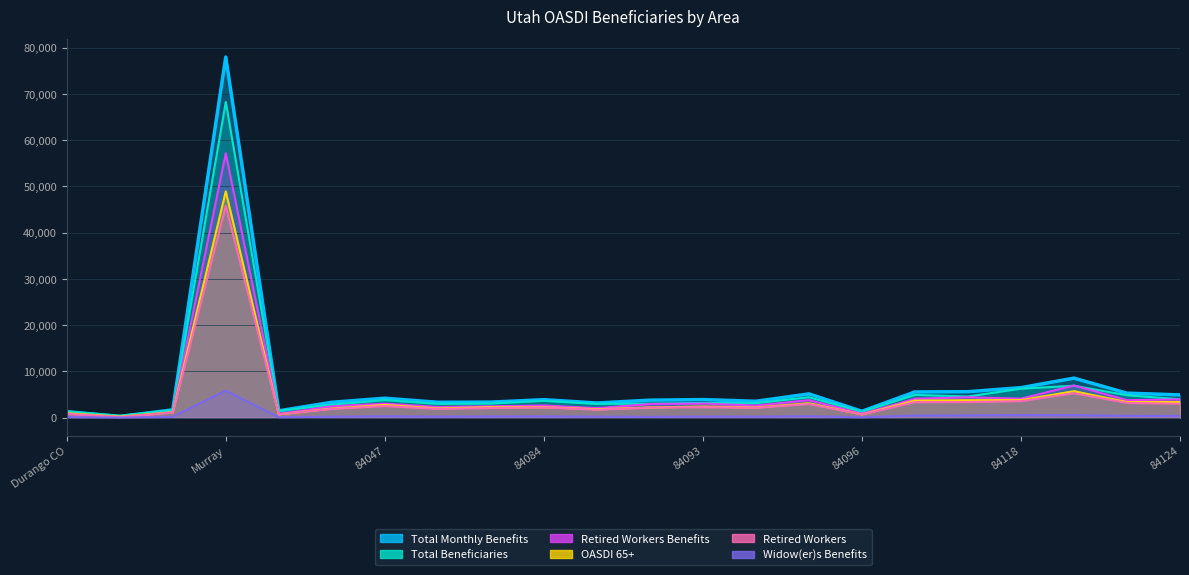

Where does the Widow(er)s Benefits series first go above 294?

Murray